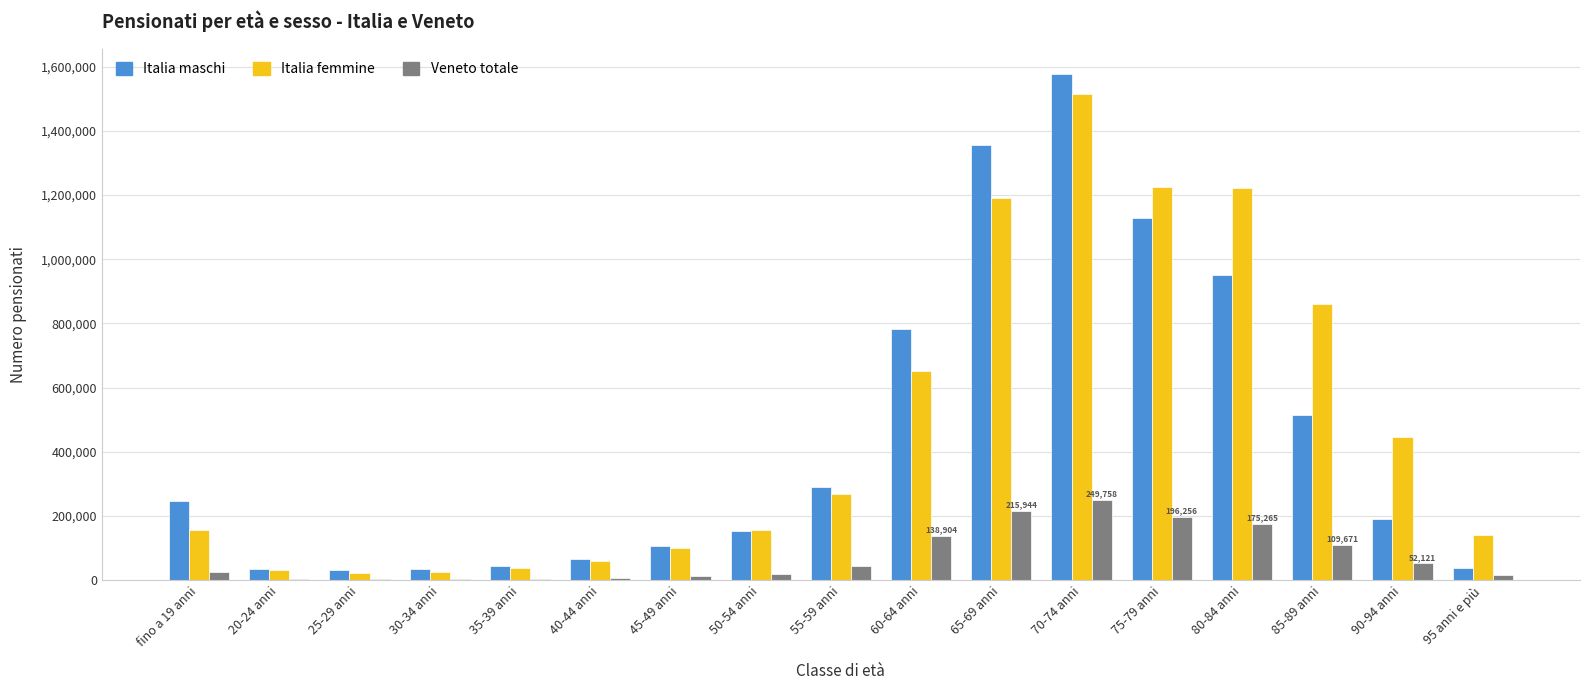

Which series has the largest total across all categories?

Italia femmine